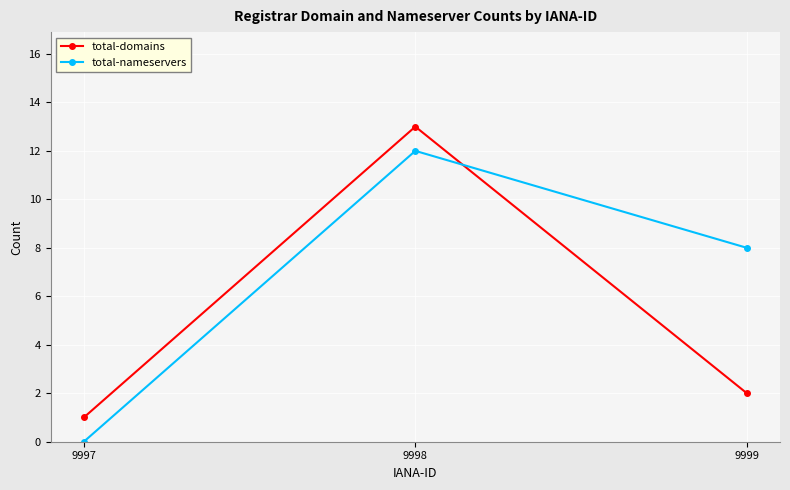

How many lines are shown in the chart?

2